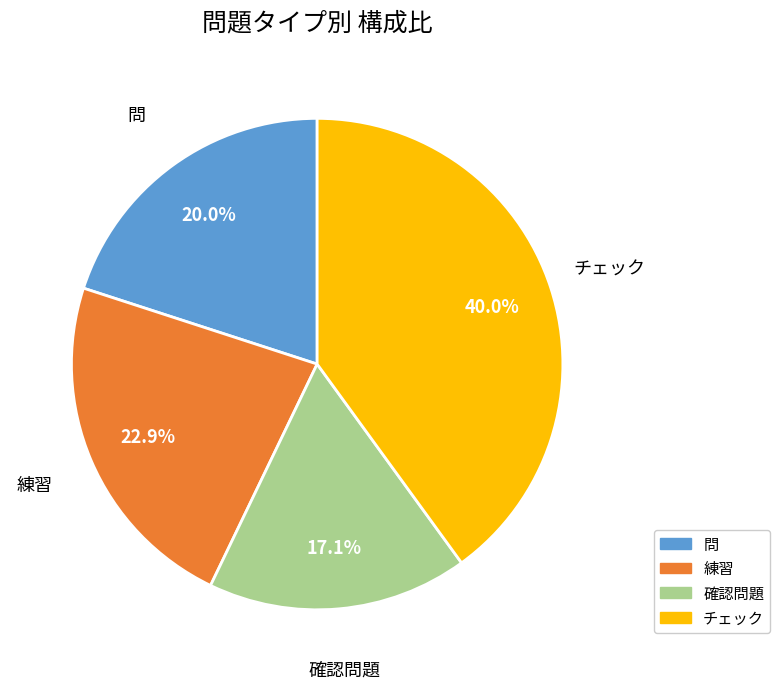

To the nearest percent, what is the average slice percentage?

25%